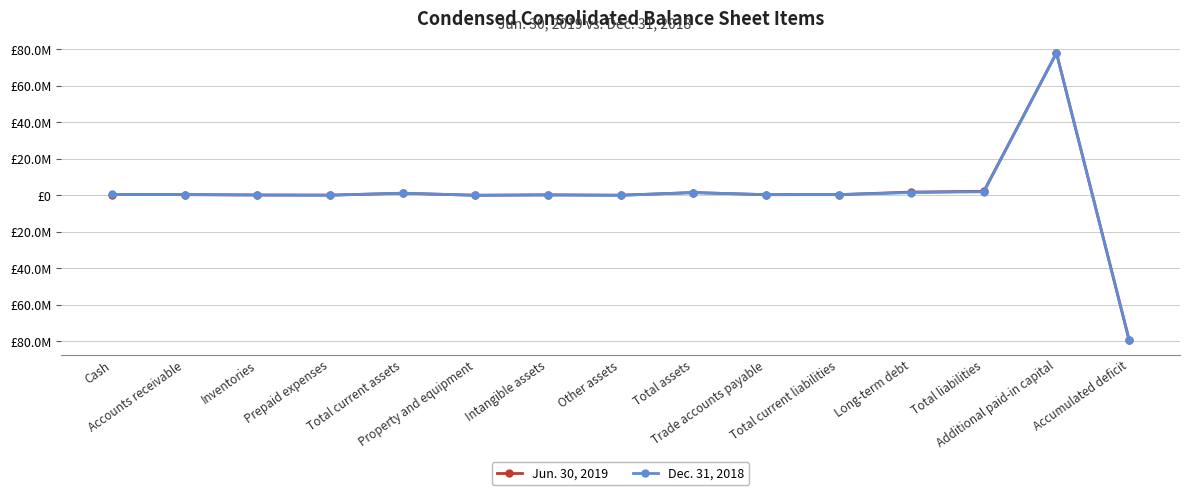

What is the label of the 9th point from the left?

Total assets